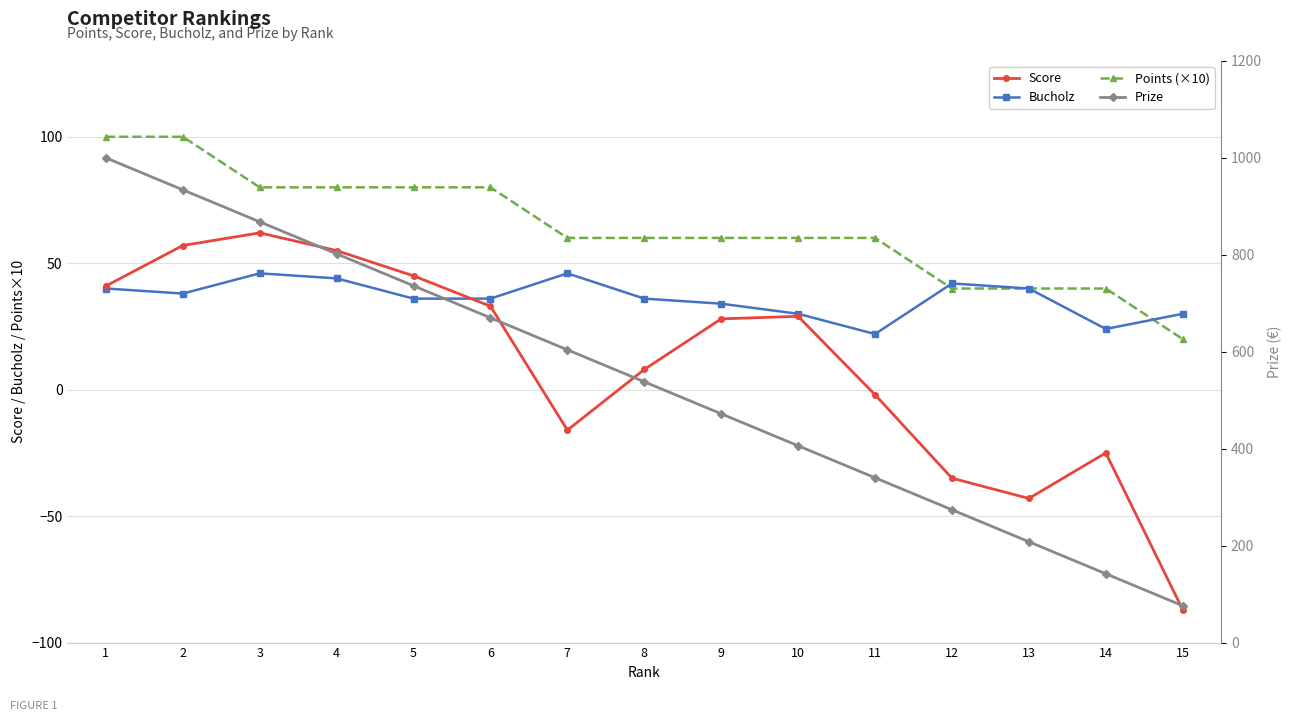

True or false: Bucholz has a value of 24 at 14.

True